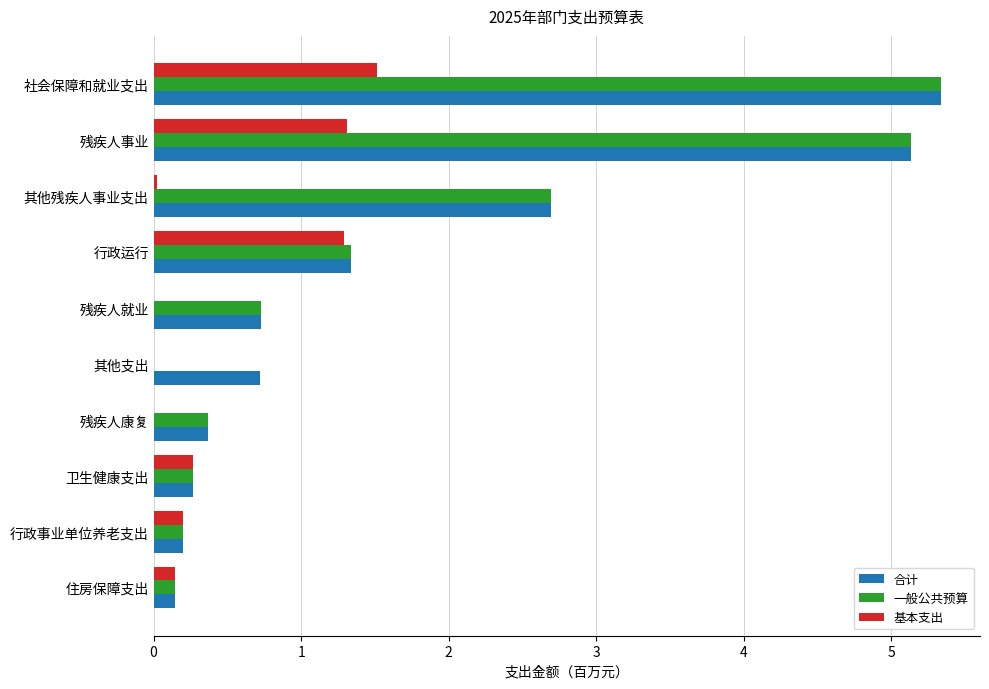

What is the total value across all series at 残疾人事业?

11.6